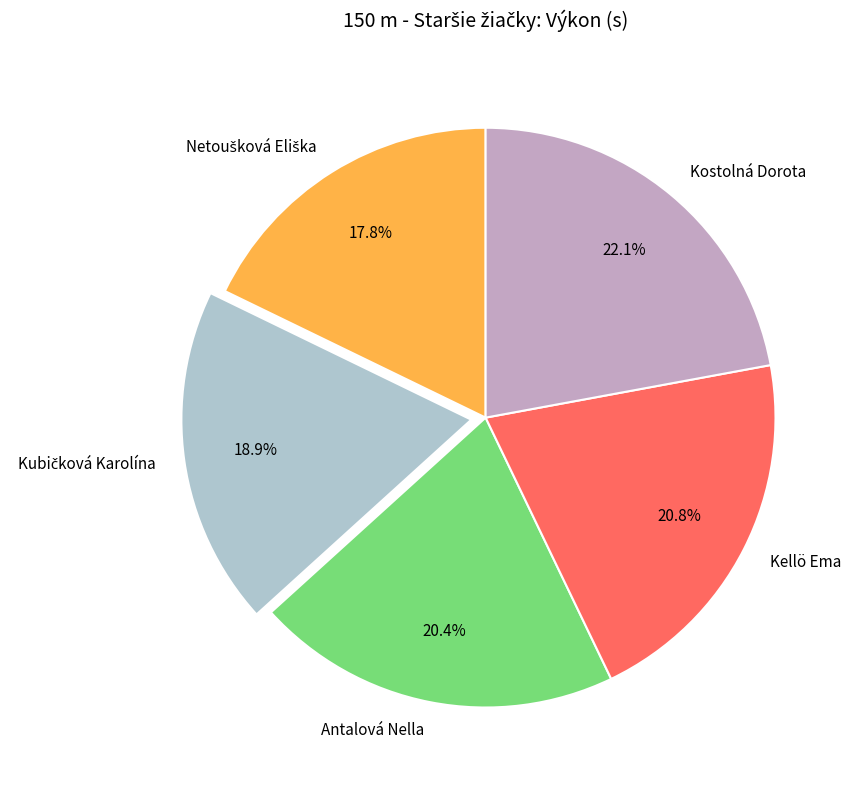

How many segments does this pie chart have?

5